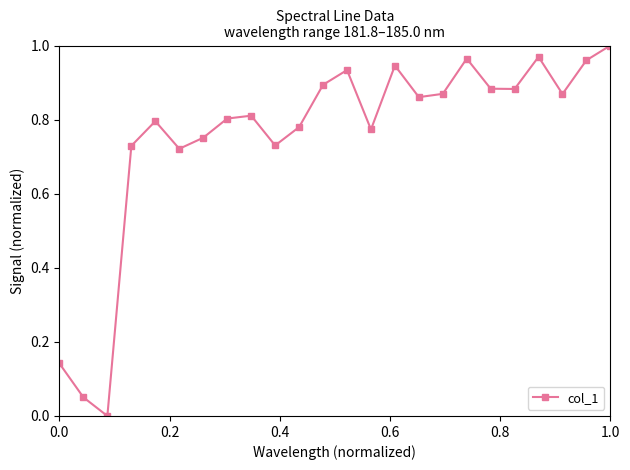

What is the sum of all values?

18.1